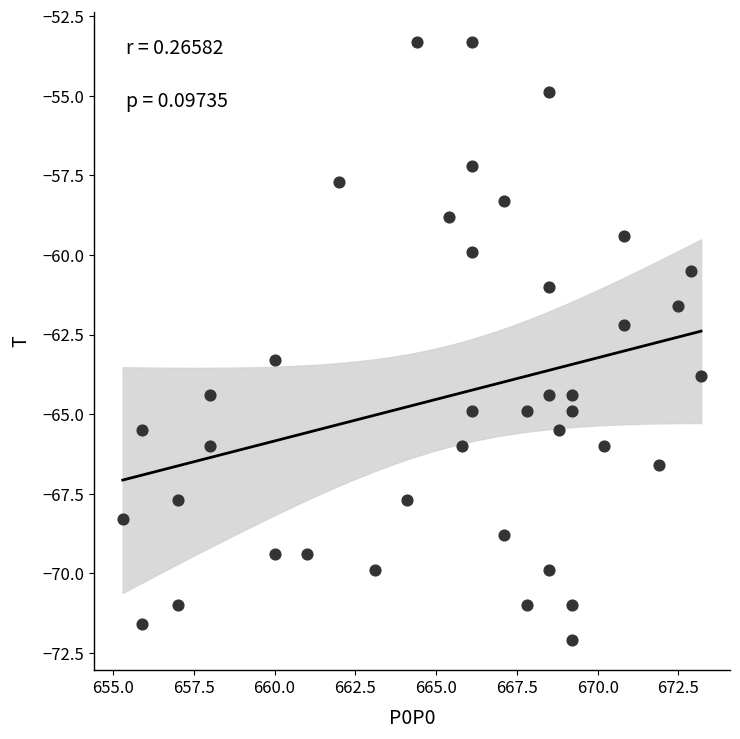

What is the range of X values (max minus min)?

17.9